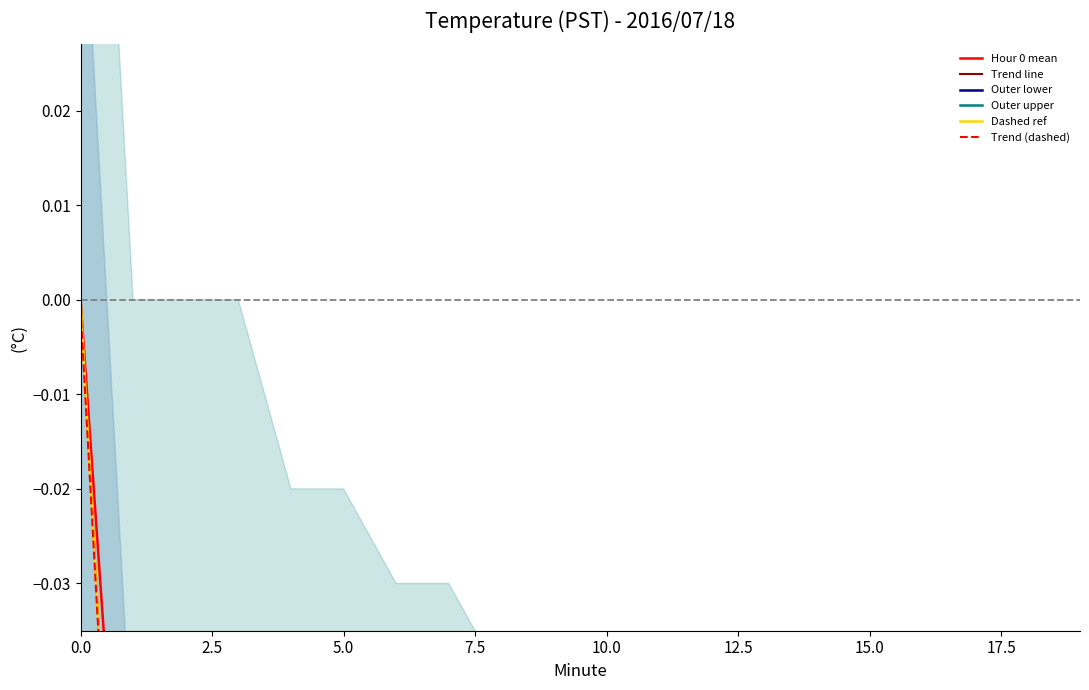

What is the label of the 16th point from the left?

15